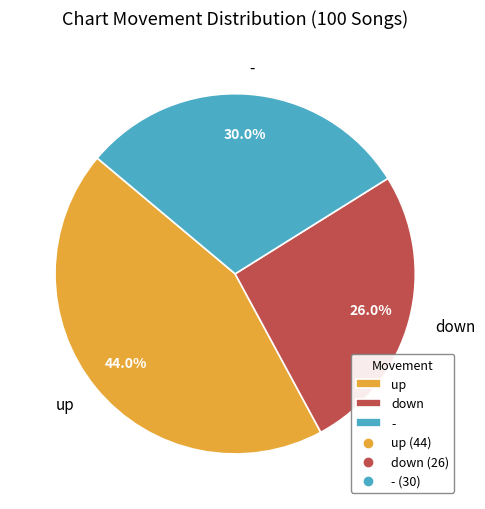

Is - the majority of the pie?

No